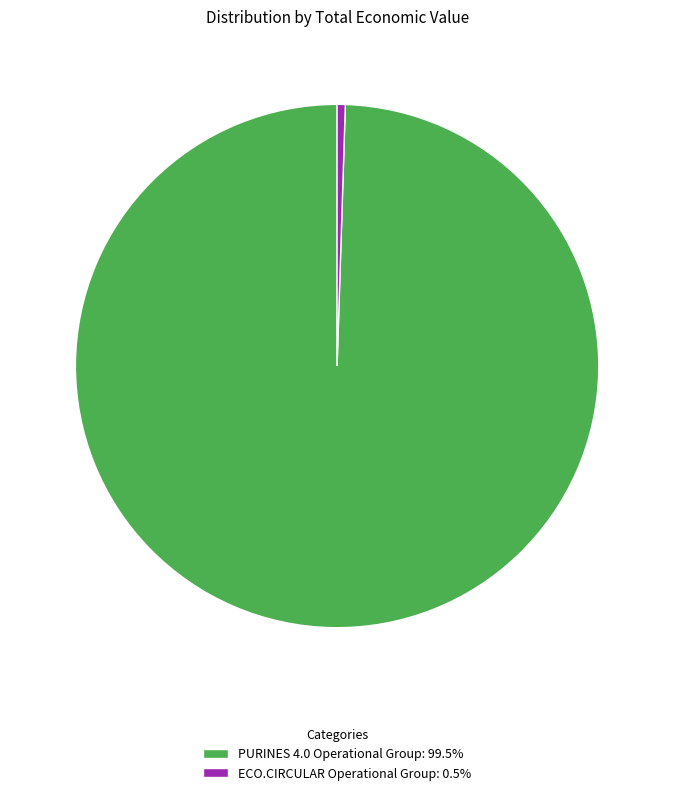

What is the ratio of the value at PURINES 4.0 Operational Group to the value at ECO.CIRCULAR Operational Group?

198.0